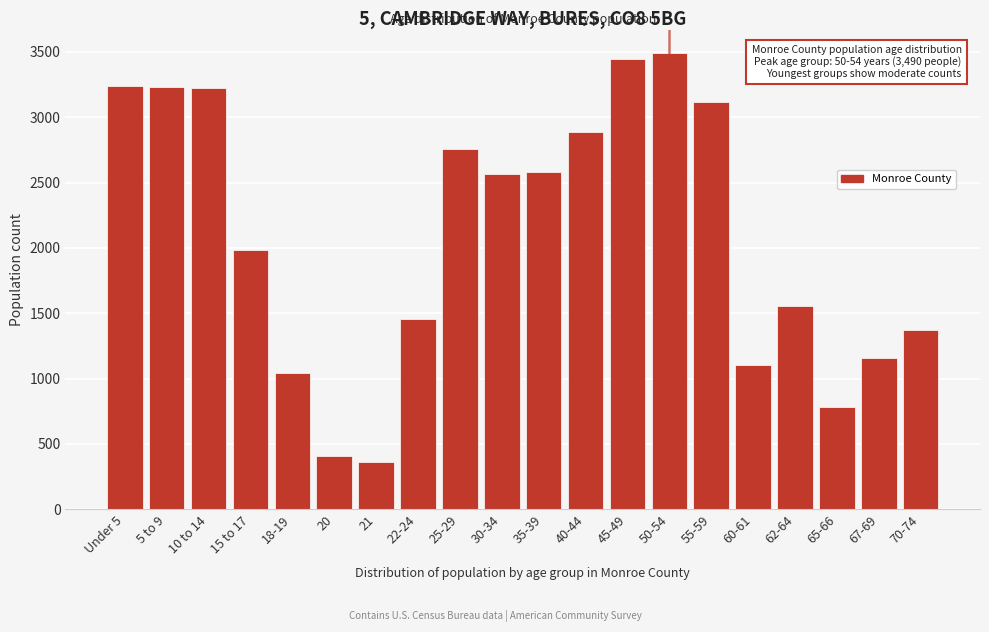

What is the sum of all values?

41761